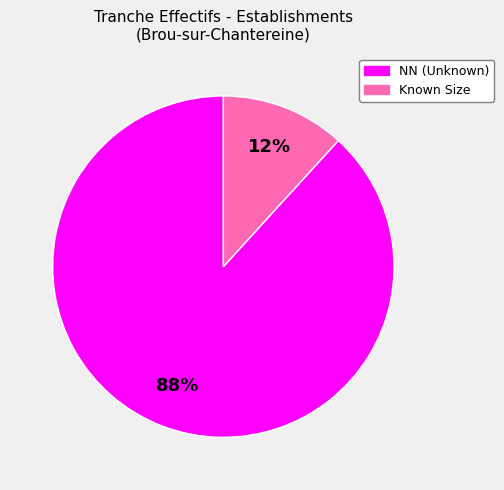

Is there any slice that represents more than half of the pie?

Yes